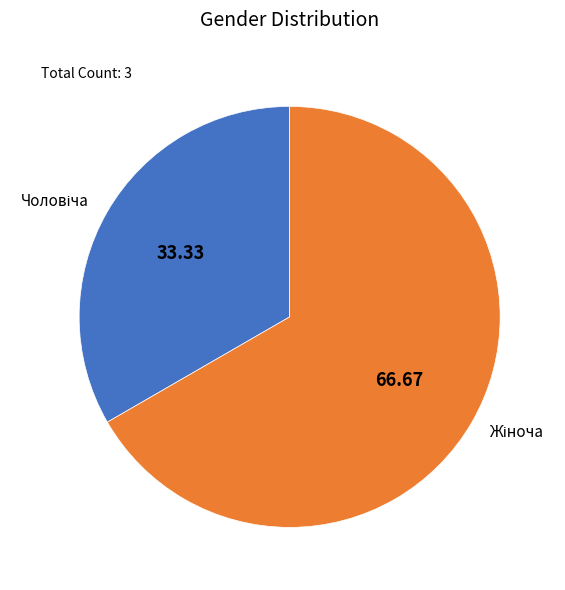

Is there any slice that represents more than half of the pie?

Yes